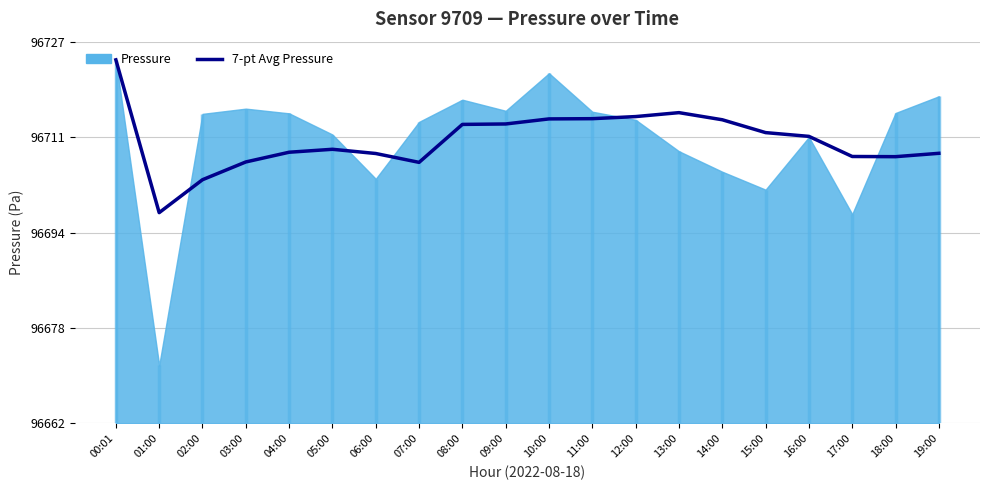

How many categories are shown in the chart?

20